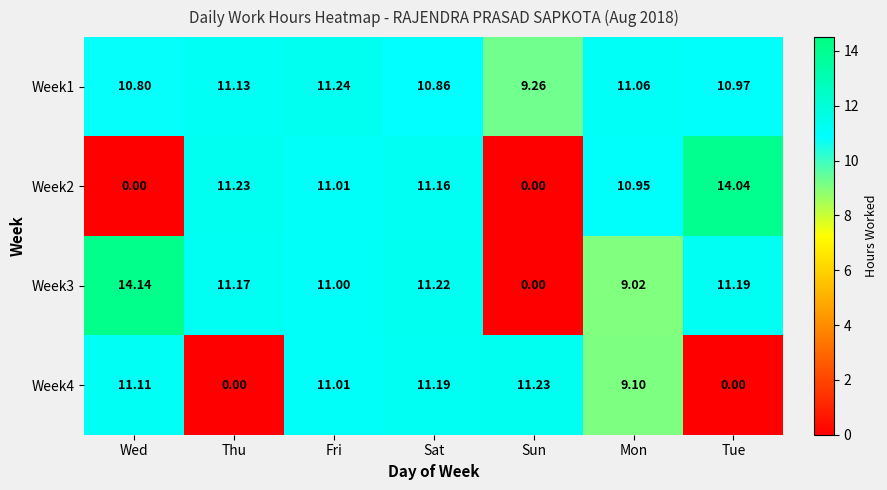

List the labels in order of Week1 value, smallest first.

Sun, Wed, Sat, Tue, Mon, Thu, Fri